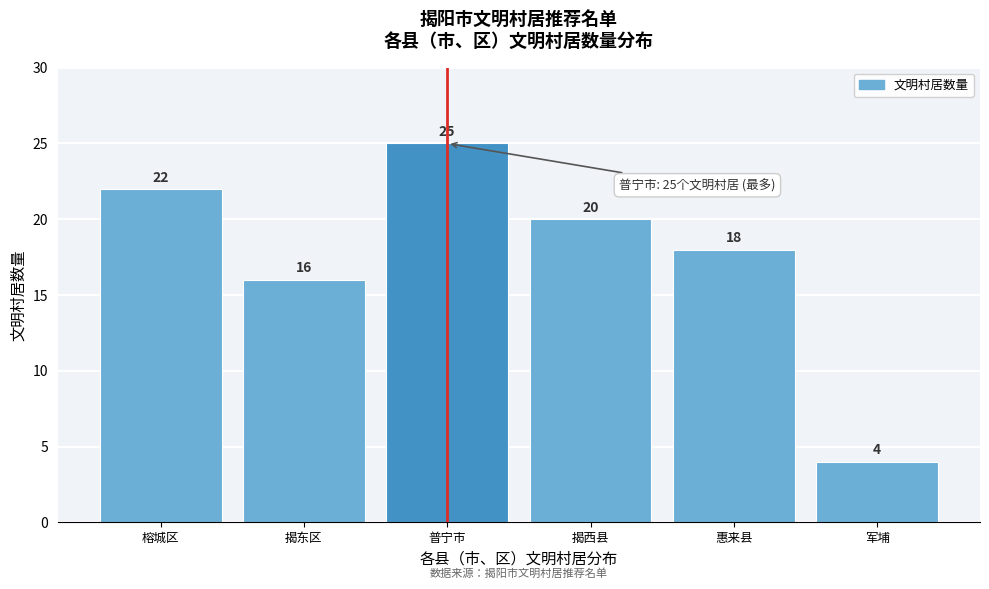

Reading left to right, what are all the values shown in this chart?

榕城区=22	揭东区=16	普宁市=25	揭西县=20	惠来县=18	军埔=4